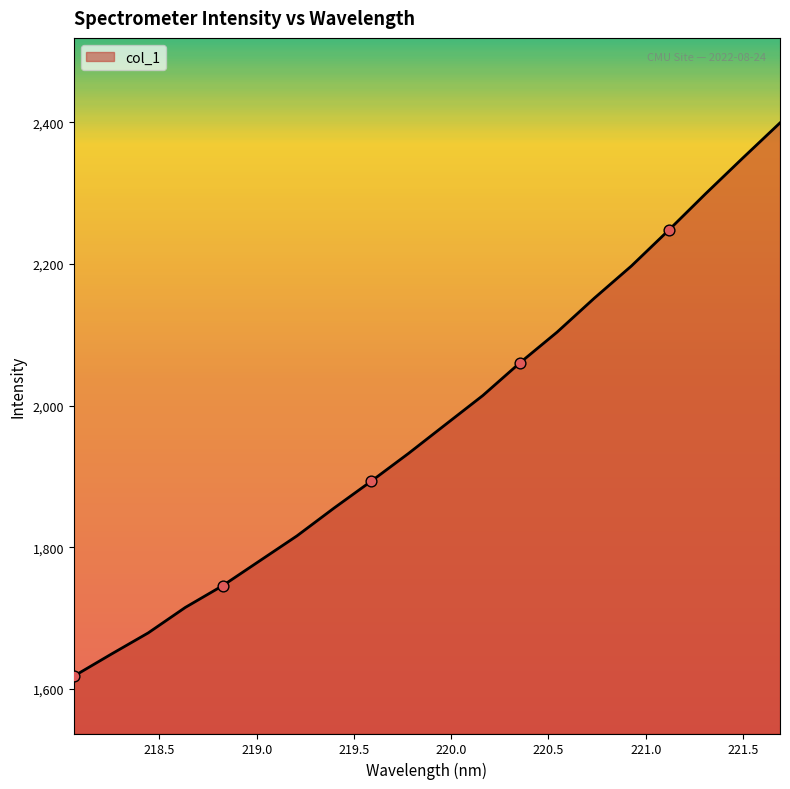

What is the difference between the maximum and minimum values?

781.1